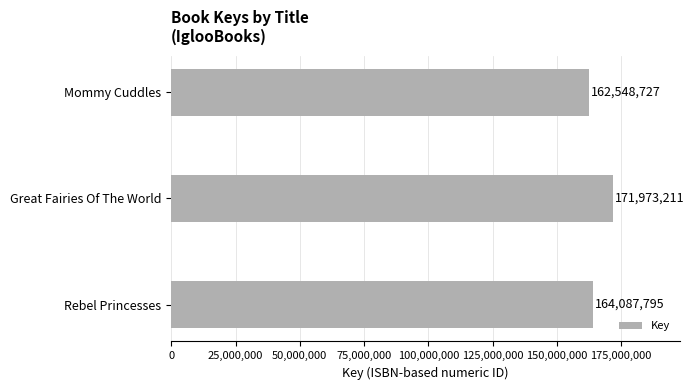

What is the average value?

166203244